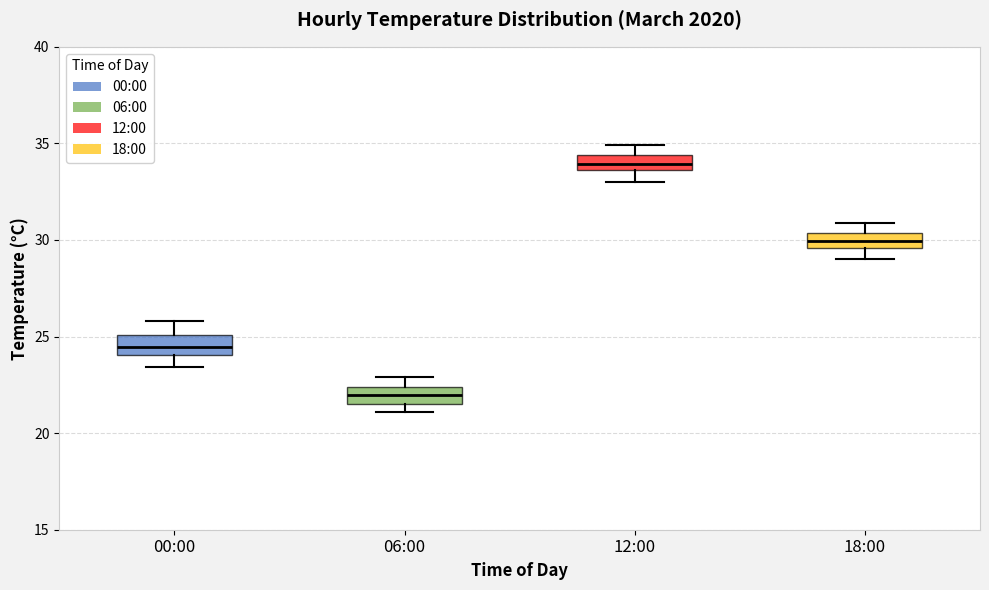

Reading left to right, read every box against the y-axis: the position of its median line, the range the box covers, and the ends of its whiskers. The values are not printed on the chart, so give them approximately, as read against the axis.

00:00: median 24.5, box 24.0 to 25.0, whiskers 23.5 to 26.0
06:00: median 22.0, box 21.5 to 22.5, whiskers 21.0 to 23.0
12:00: median 34.0, box 33.5 to 34.5, whiskers 33.0 to 35.0
18:00: median 30.0, box 29.5 to 30.5, whiskers 29.0 to 31.0